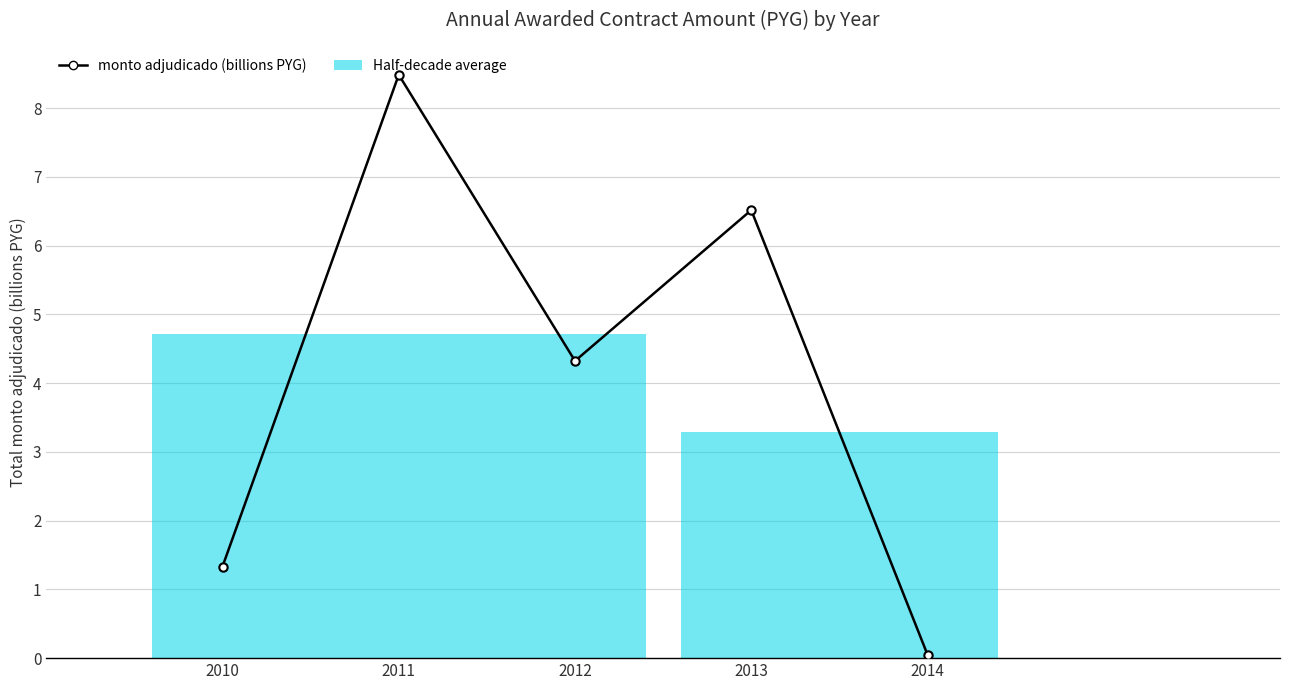

Reading right to left, list all the values displayed in this chart.

2014=0.1	2013=6.5	2012=4.3	2011=8.5	2010=1.3